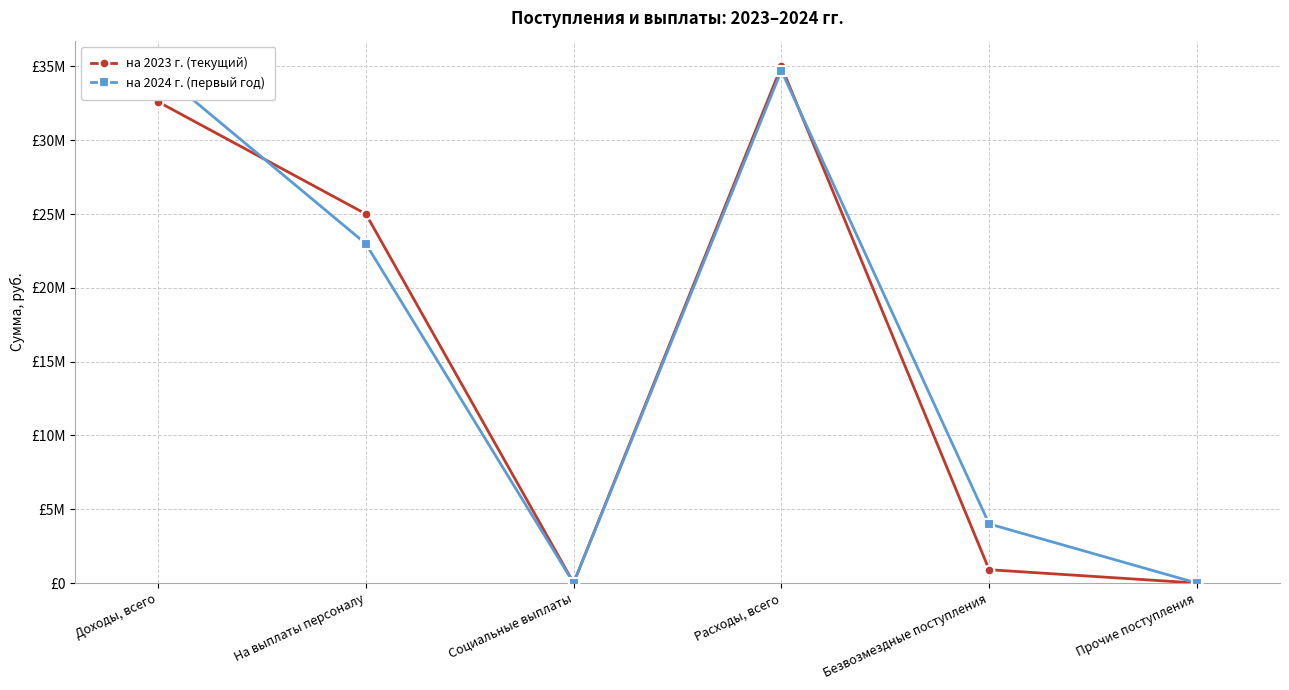

Where is the first local maximum for на 2023 г. (текущий)?

Расходы, всего